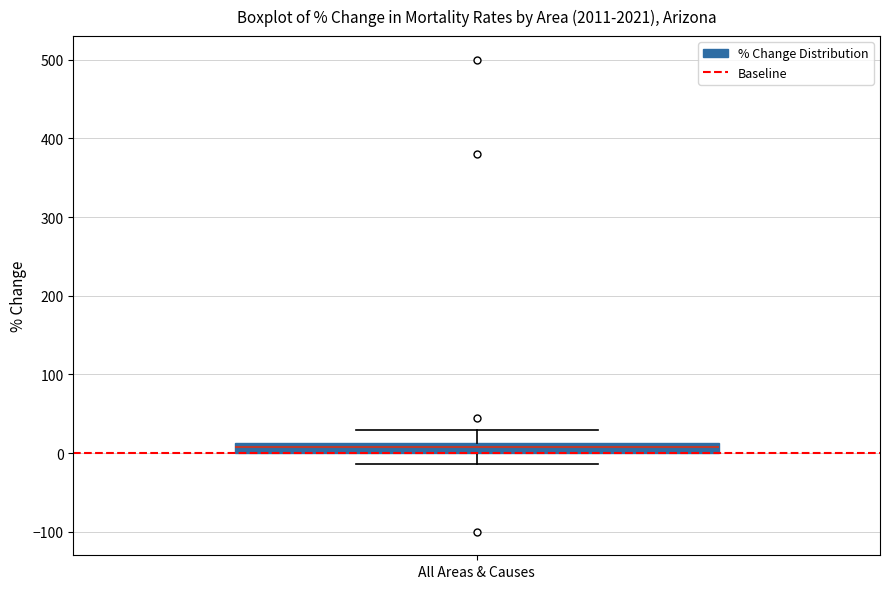

Where is the upper edge of the box for All Areas & Causes on the y-axis? The values are not printed on the chart, so give them approximately, as read against the axis.

10